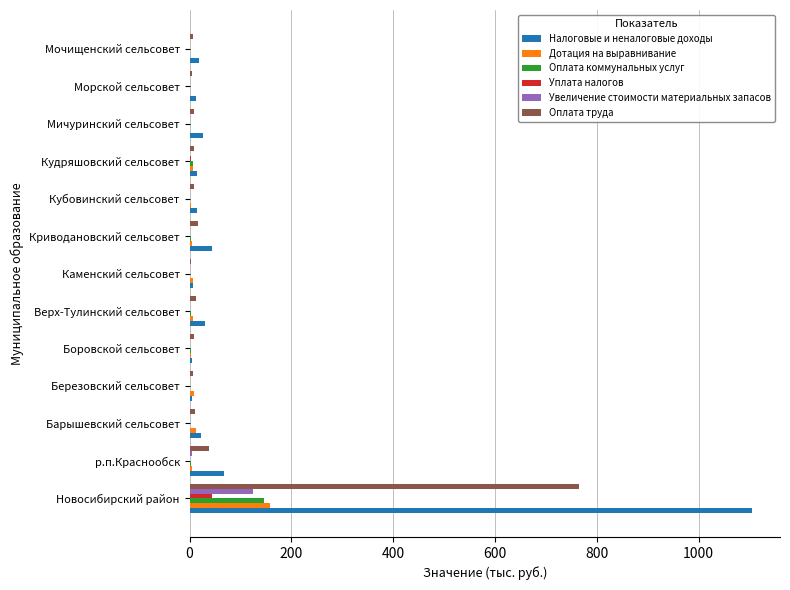

Which series changed the most between Новосибирский район and Кубовинский сельсовет?

Налоговые и неналоговые доходы